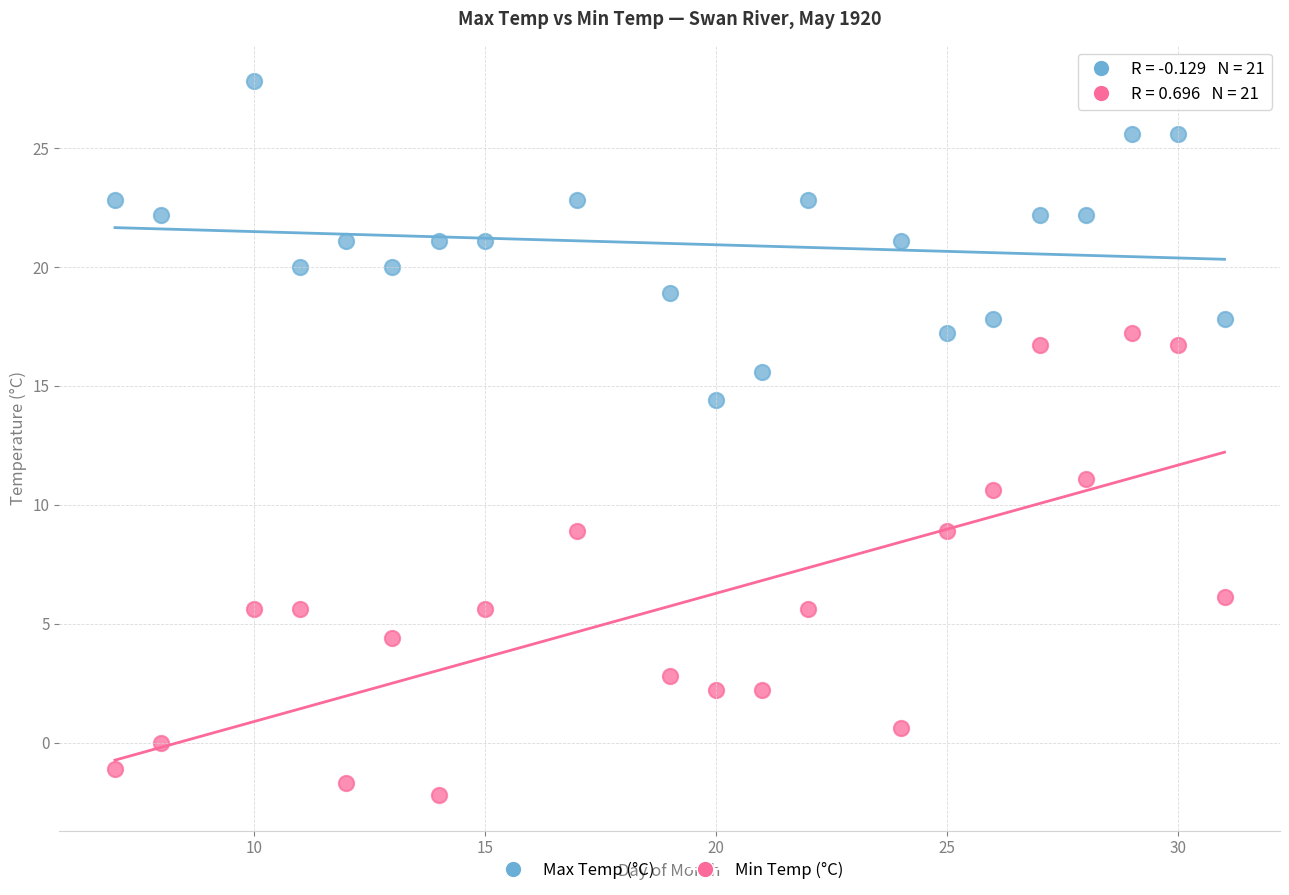

Across all data points, what is the range of X values (max minus min)?

24.0